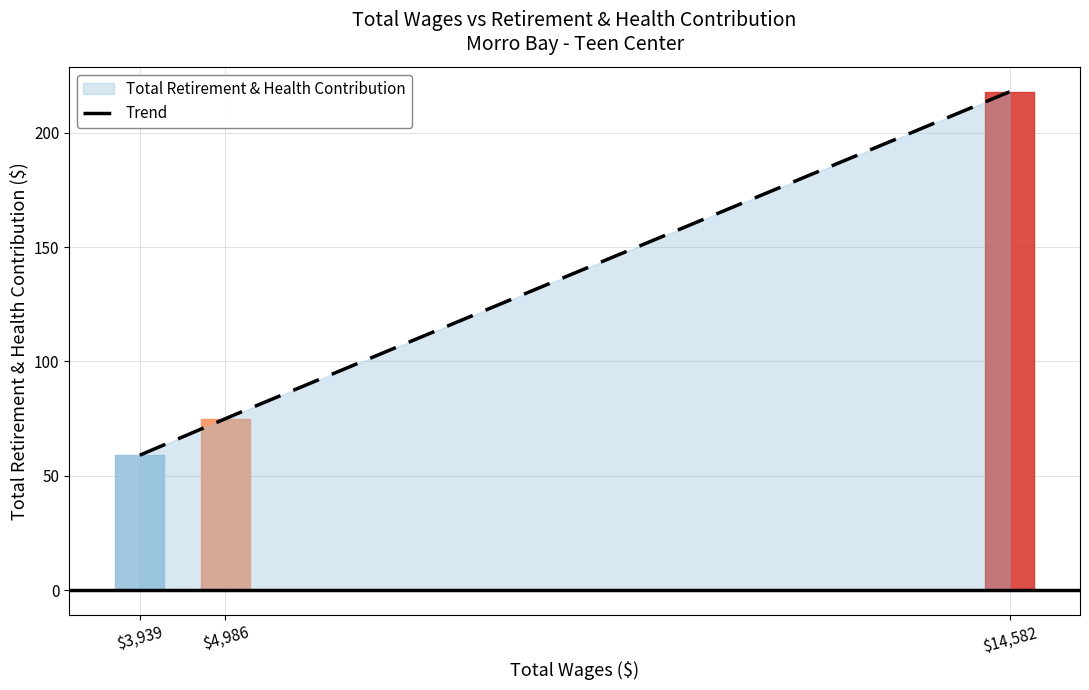

What is the lowest value of the Trend series?

59.0